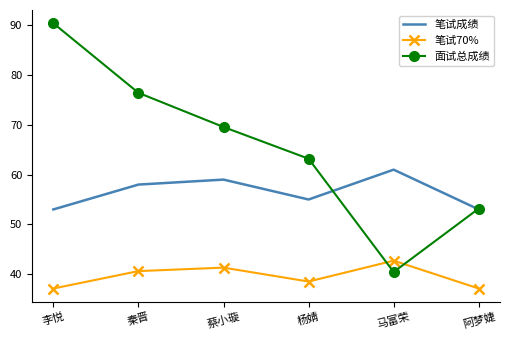

Count the number of categories in the chart.

6